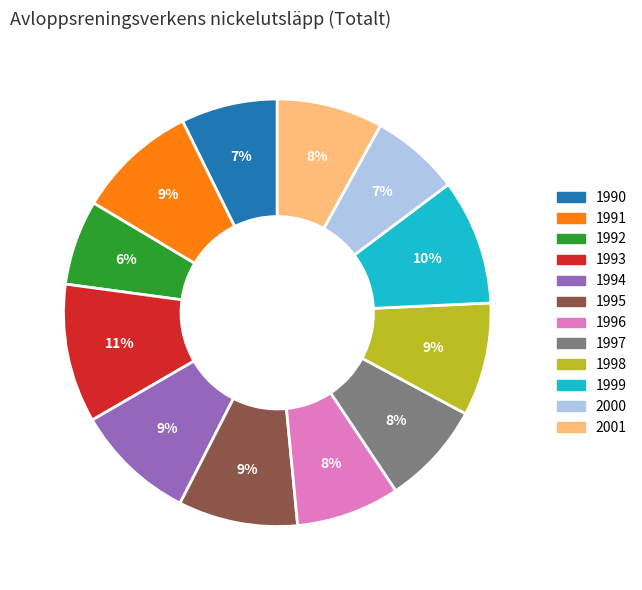

Which slice is the largest?

1993